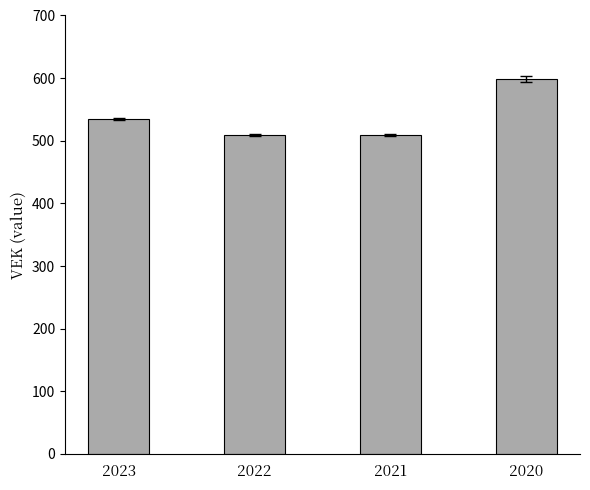

The chart shows a value of 599 at 2020. True or false?

True